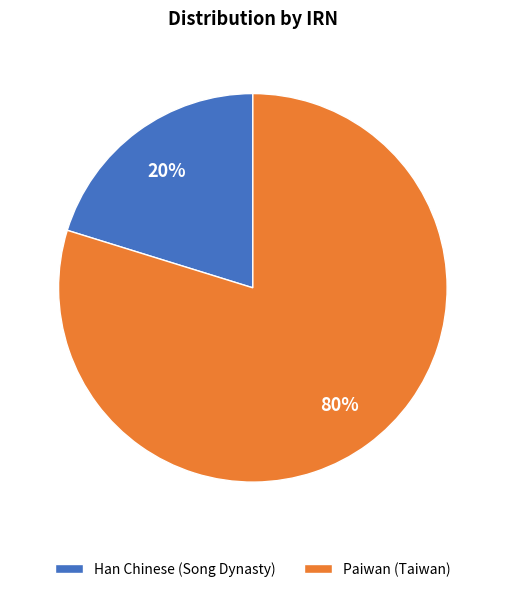

Between Paiwan (Taiwan) and Han Chinese (Song Dynasty), which is larger?

Paiwan (Taiwan)